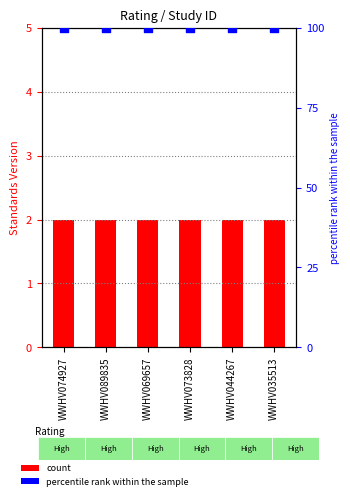

Which series contains the highest Y value?

percentile rank within the sample